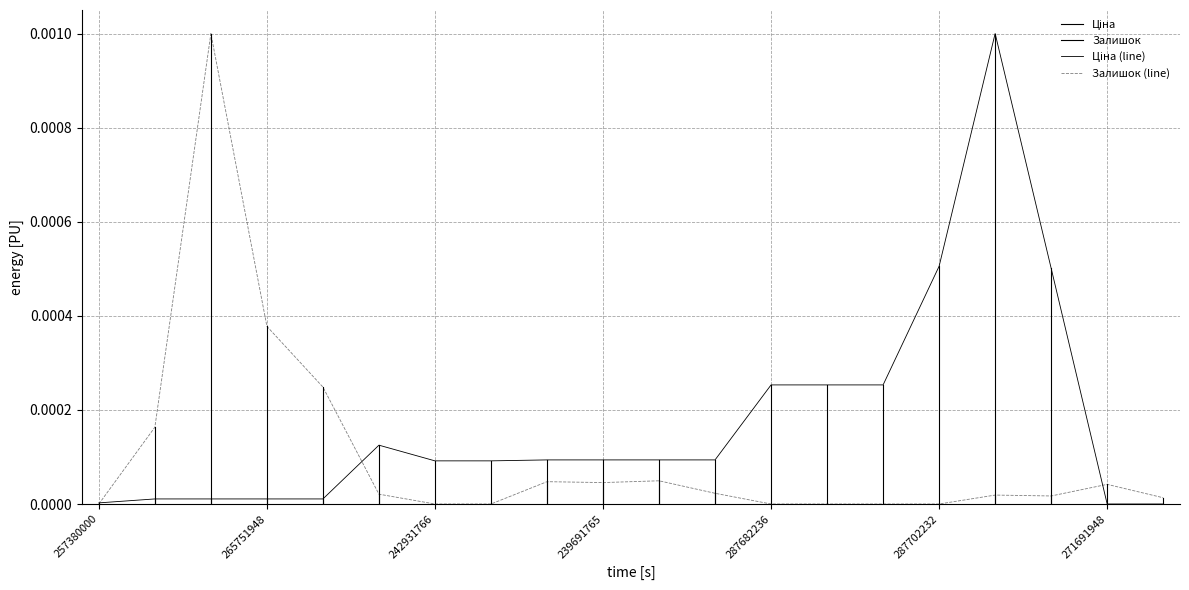

How many values in Залишок are above zero?

13